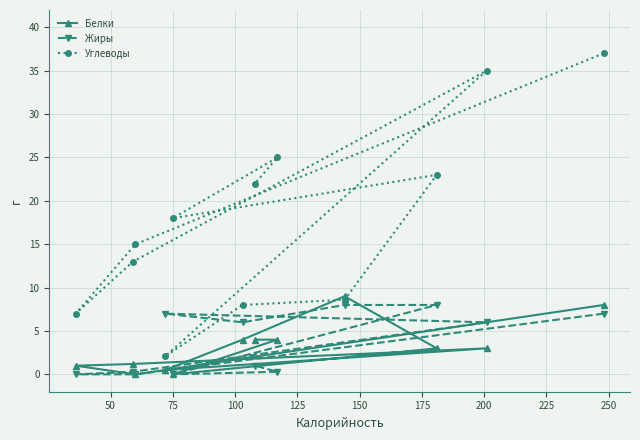

How many intersections are there between Белки and Жиры?

3